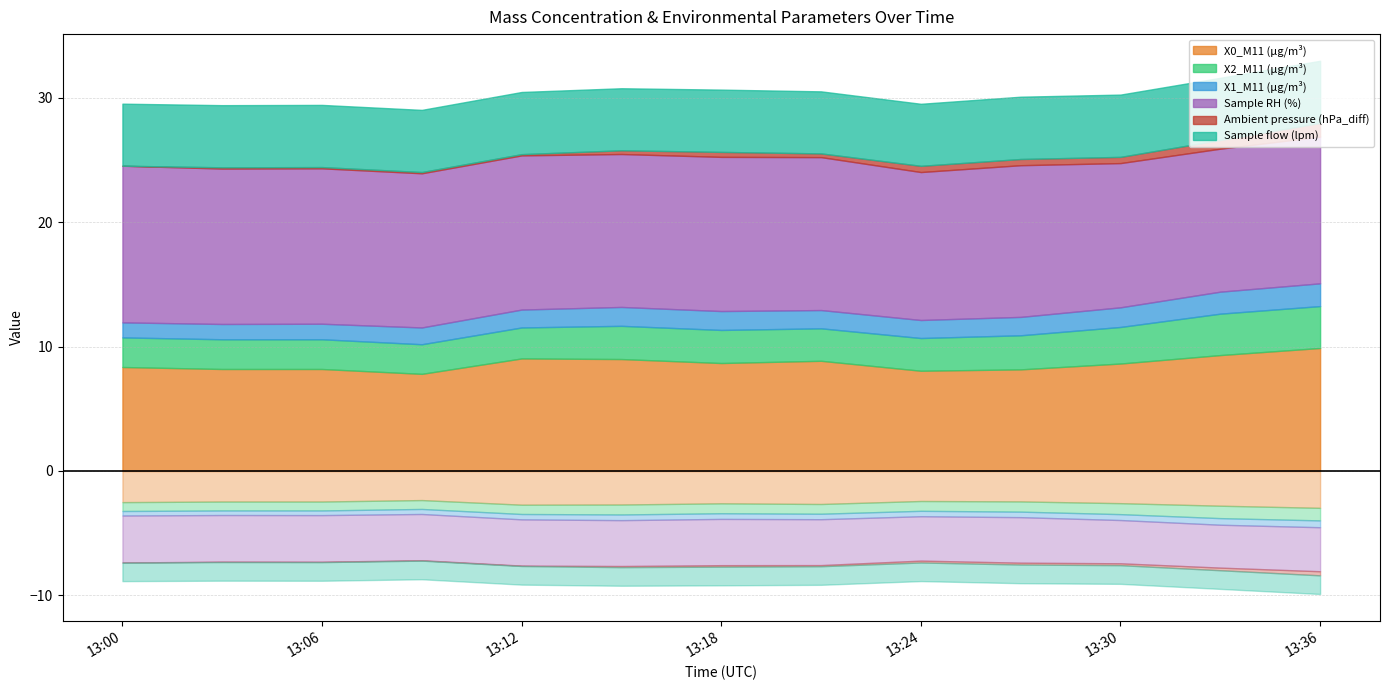

What is the spread (max minus min) of values at 2021-12-15 13:15:00?

12.0